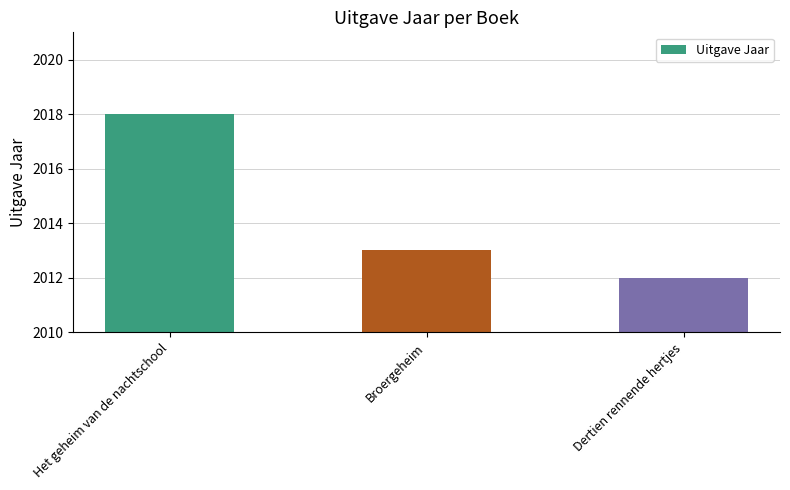

Reading left to right, list all the values displayed in this chart.

Het geheim van de nachtschool=2018	Broergeheim=2013	Dertien rennende hertjes=2012